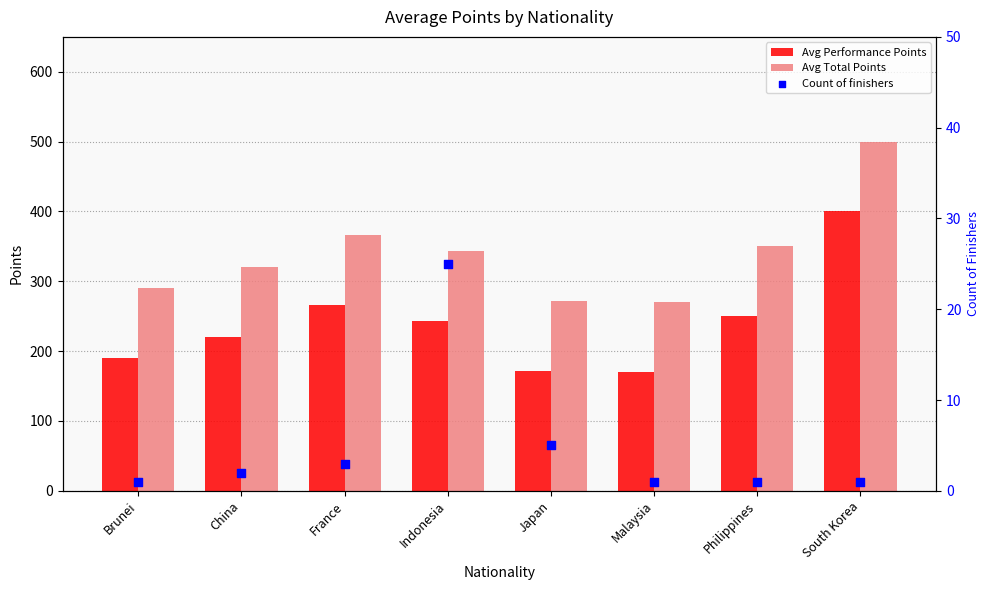

Which series contains the highest Y value?

Avg Total Points